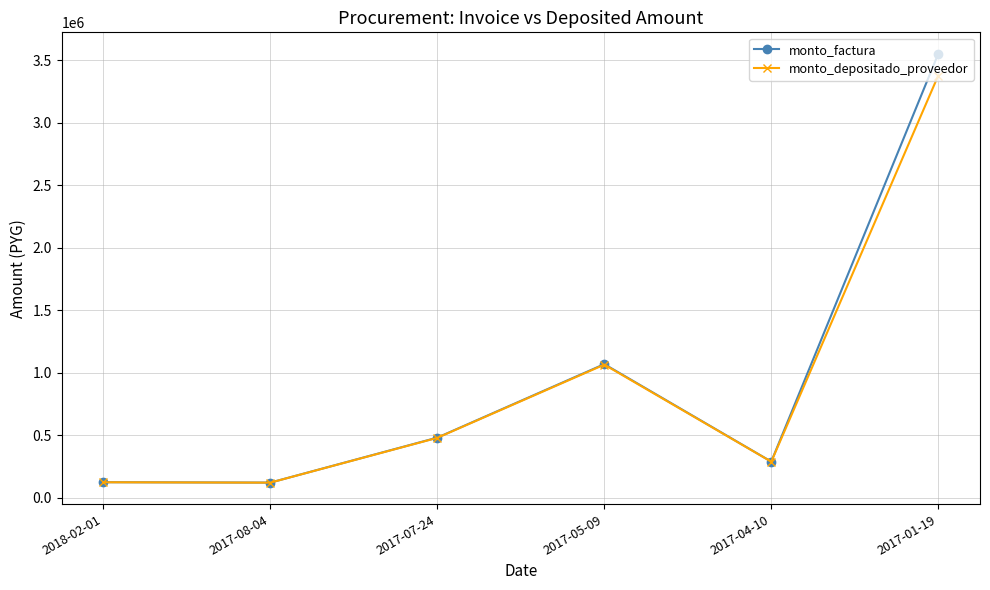

How many interior local peaks does the monto_depositado_proveedor series have?

1